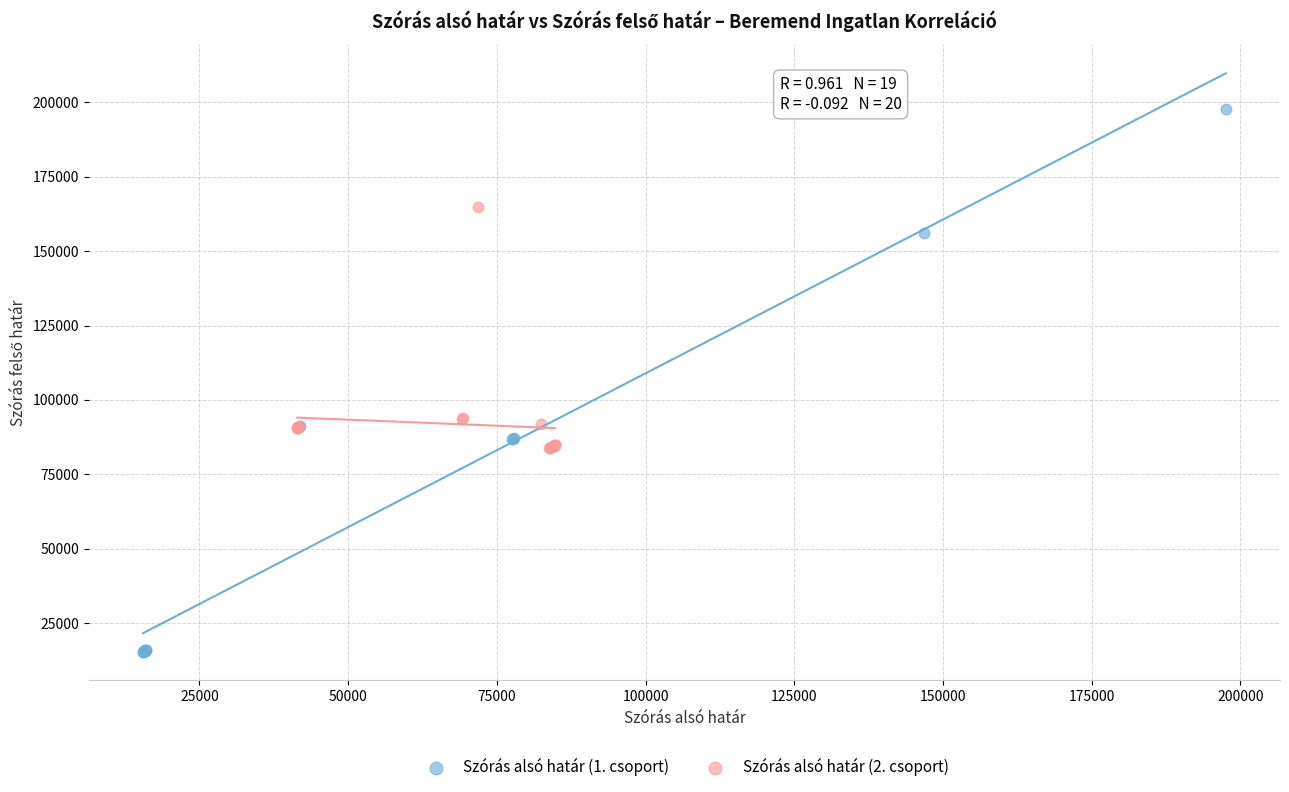

Which series contains the lowest Y value?

Szórás alsó határ (1. csoport)